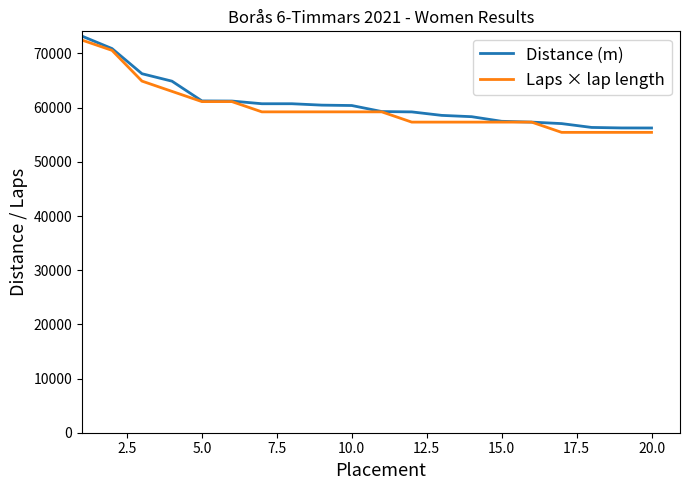

What is the greatest value displayed?

73198